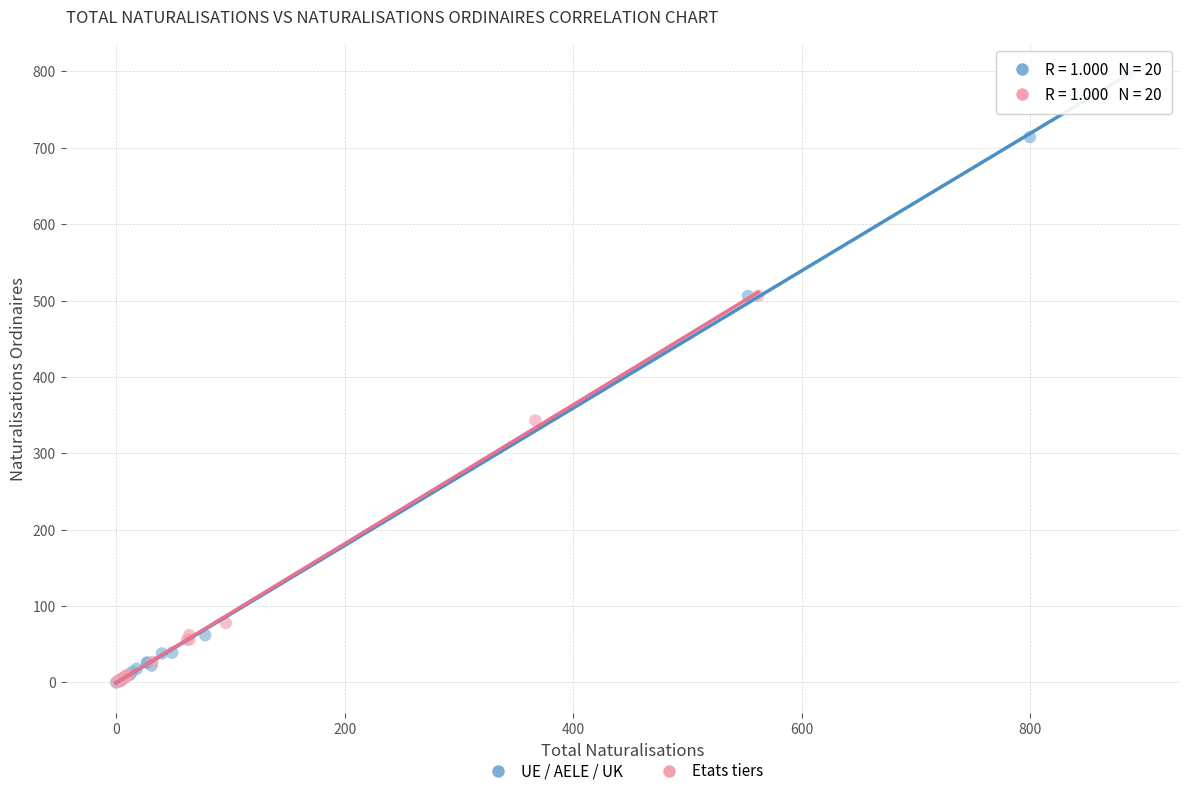

Which series reaches the maximum Y coordinate?

UE / AELE / UK